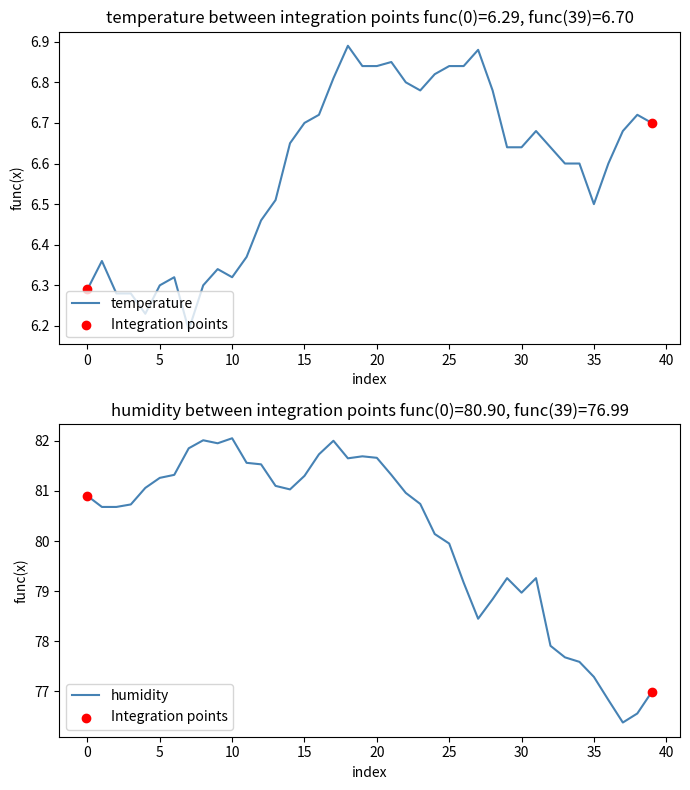

Which series contains the lowest Y value?

temperature